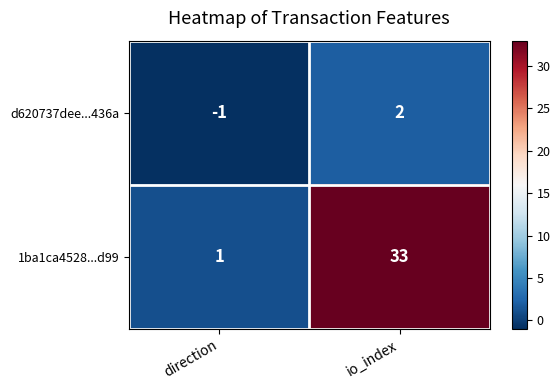

What is the smallest value displayed?

-1